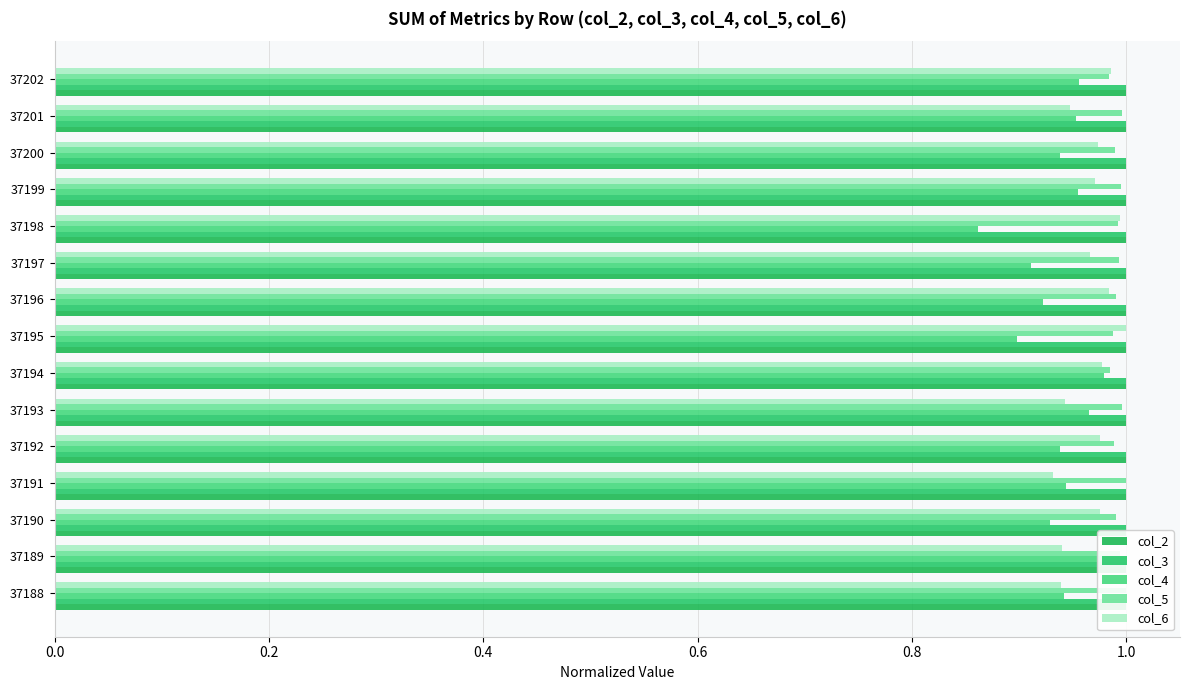

What is the spread (max minus min) of values at 37193?

0.1